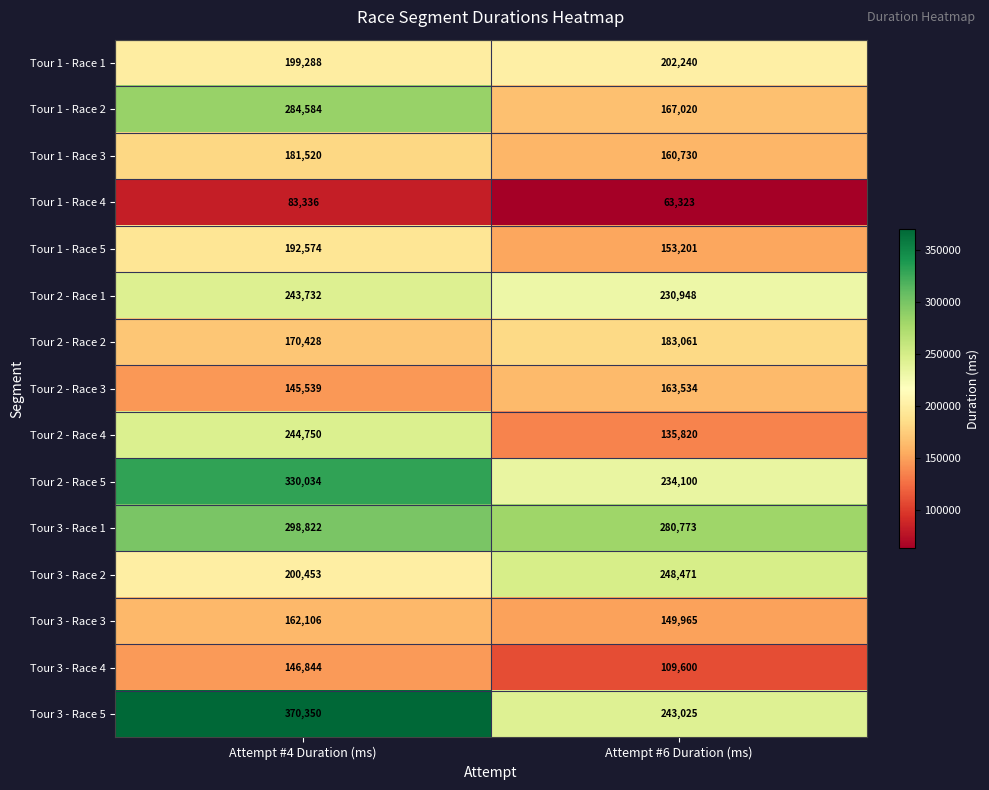

What is the smallest value displayed?

63323